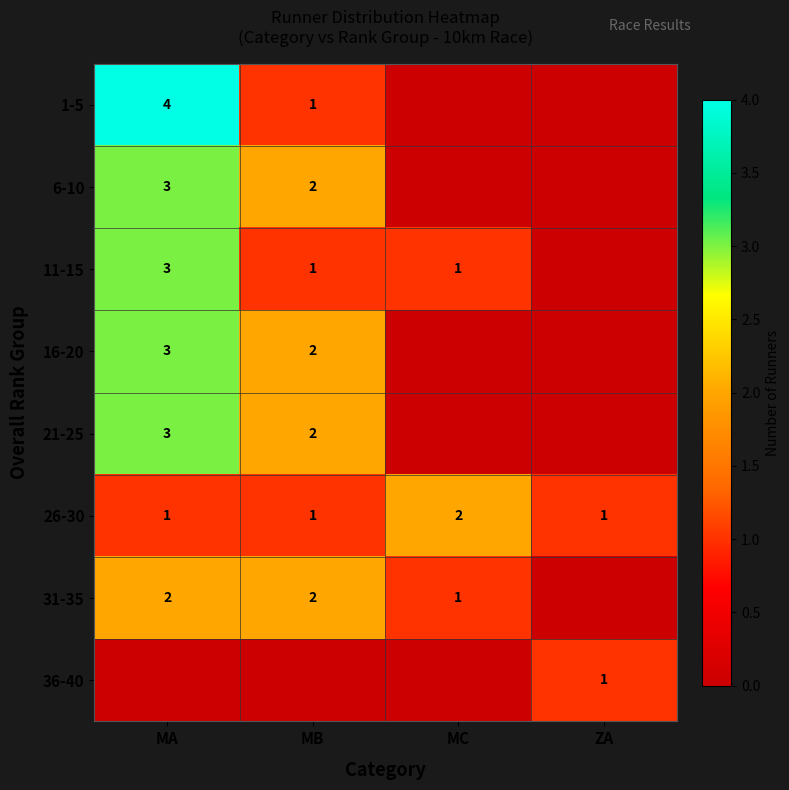

The 6-10 series shows 2 at MB. True or false?

True